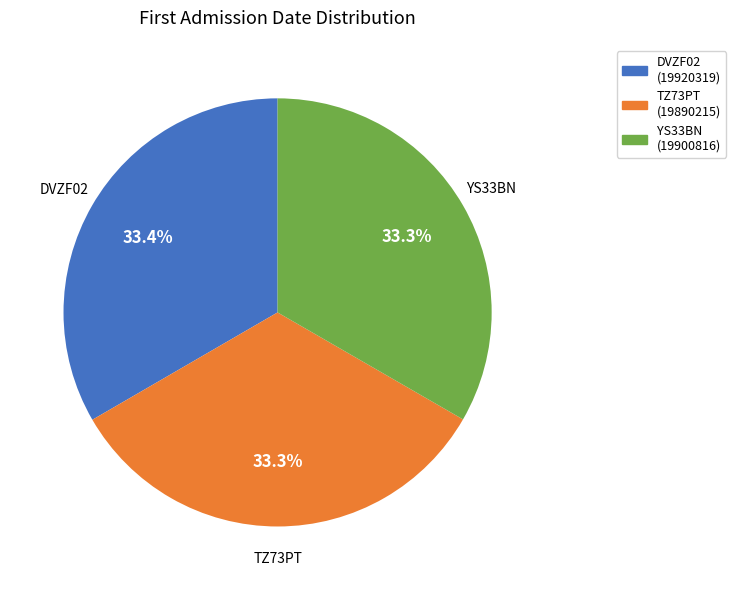

True or false: DVZF02 accounts for 46% of the total.

False